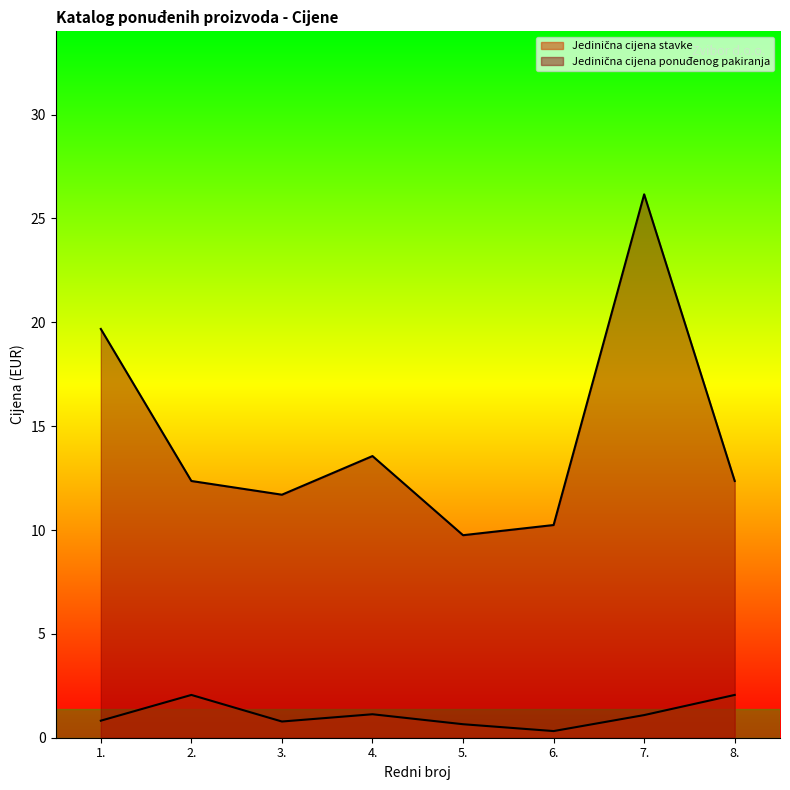

What is the spread (max minus min) of values at 7.?

25.1